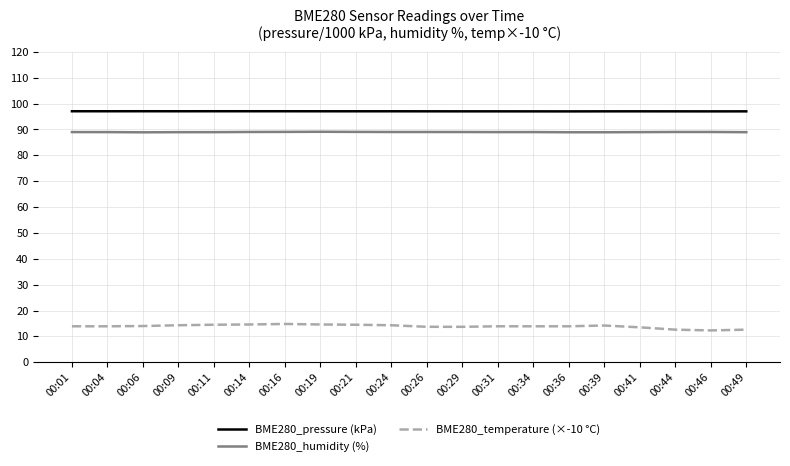

True or false: BME280_humidity (%) has more than 0 interior local peaks.

True